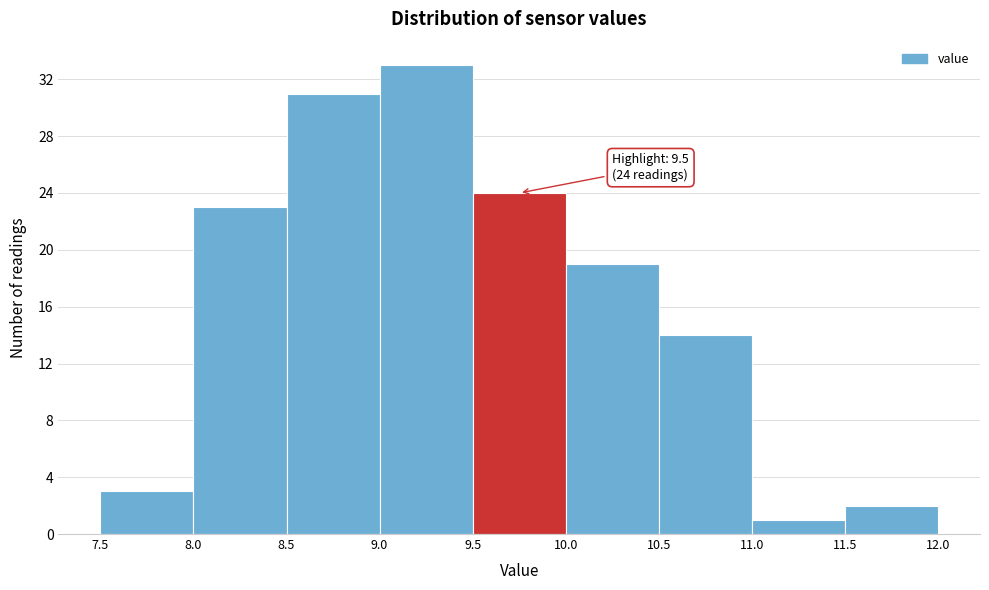

Which range on the x-axis has the tallest bar?

9.0 to 9.5